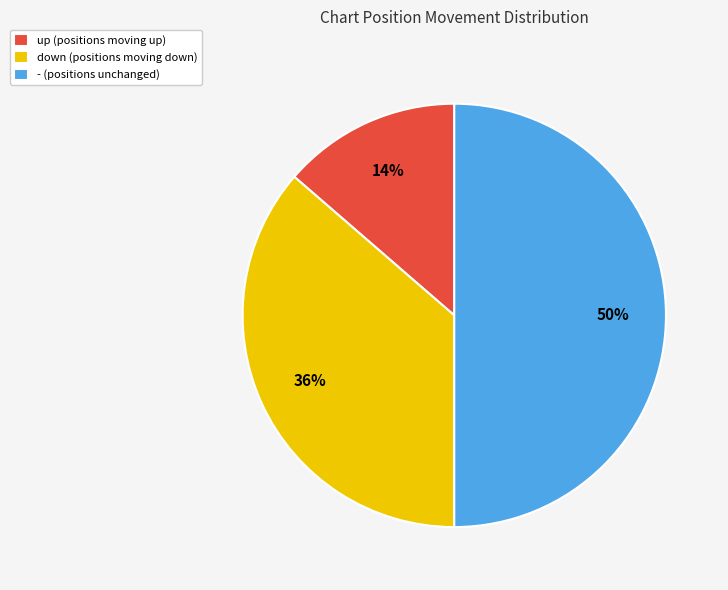

Which slice is the smallest?

up